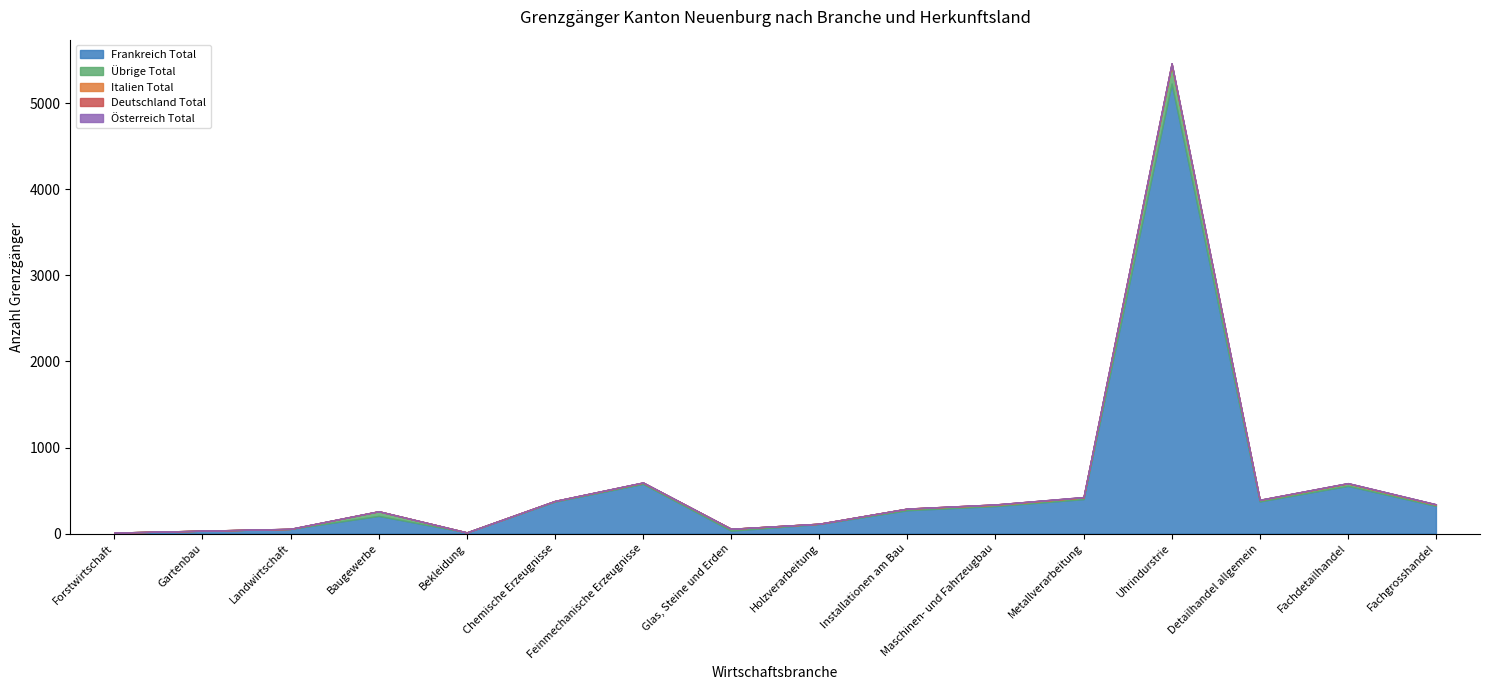

True or false: Österreich Total has a value of 0 at Feinmechanische Erzeugnisse.

True